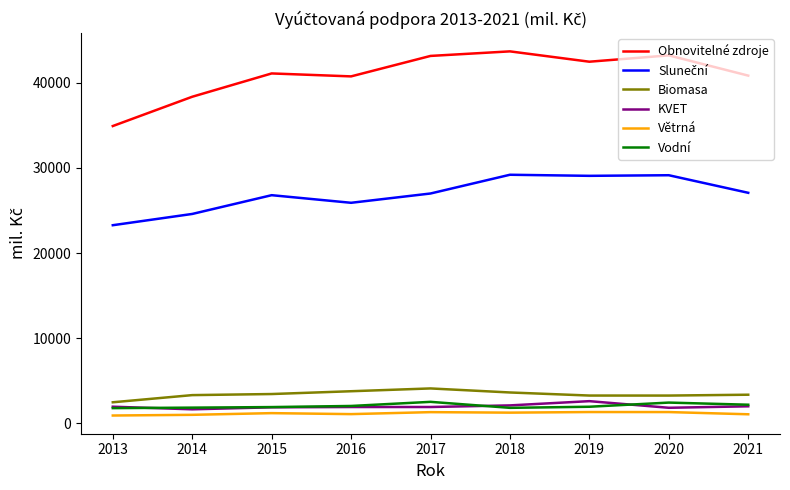

Which series has the largest range (max minus min)?

Obnovitelné zdroje